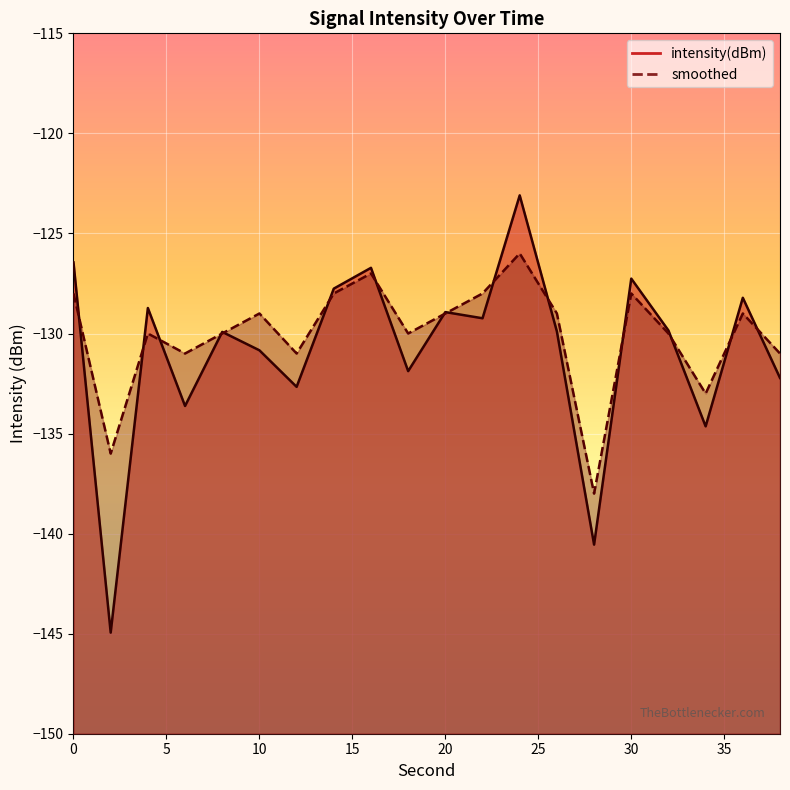

In intensity(dBm), how many points are lower than both neighbors (excluding endpoints)?

7